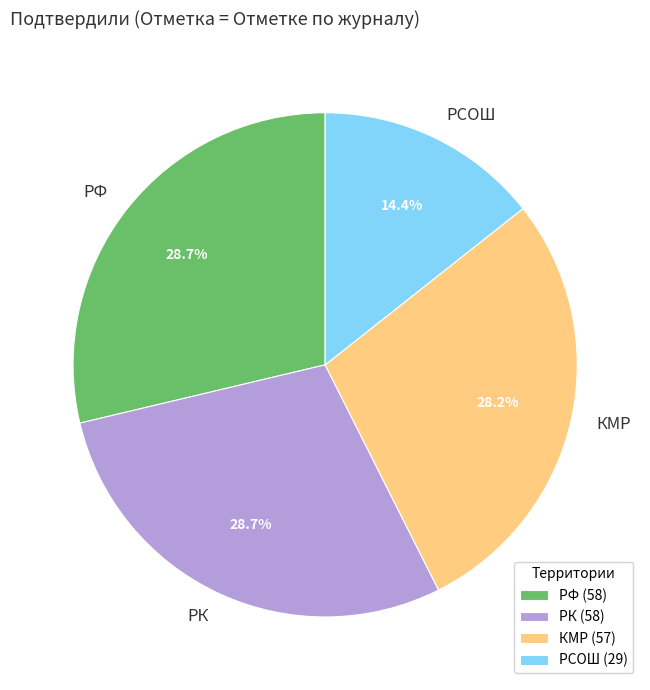

What is the total percentage of РК and РСОШ?

43.1%